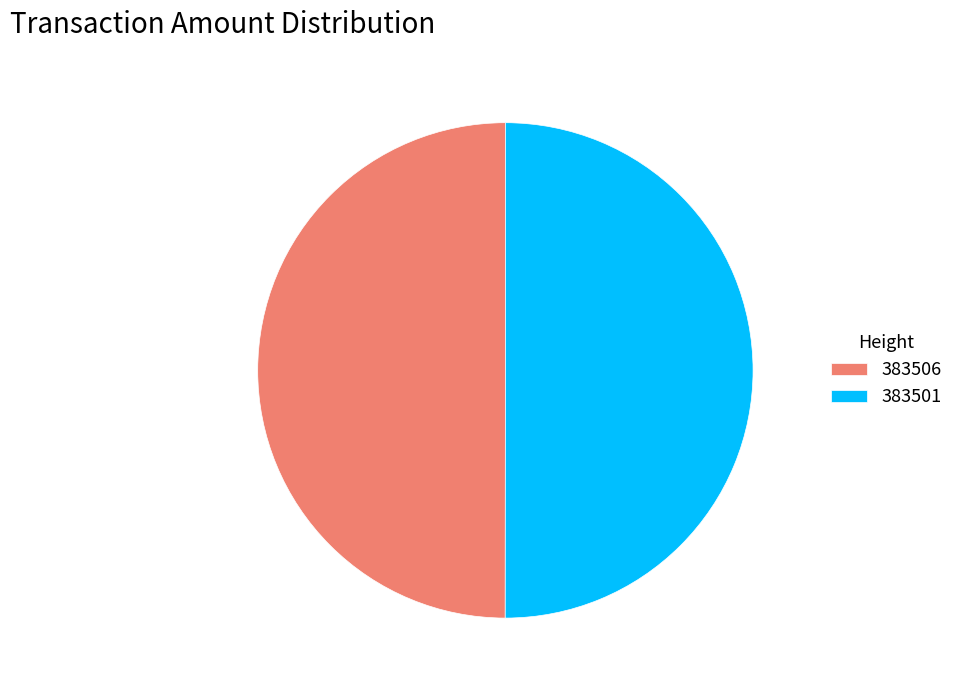

Is the sum of 383506 and 383501 greater than half?

Yes